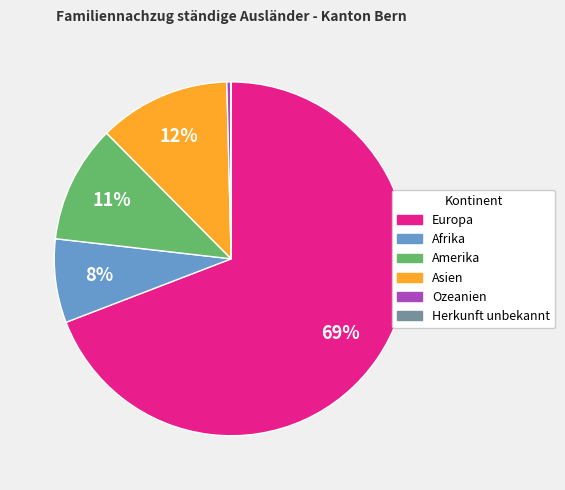

Combined, do Amerika and Asien account for over 50%?

No